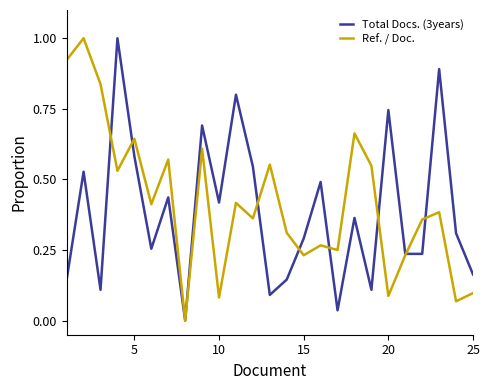

What is the maximum value shown in the chart?

1.0